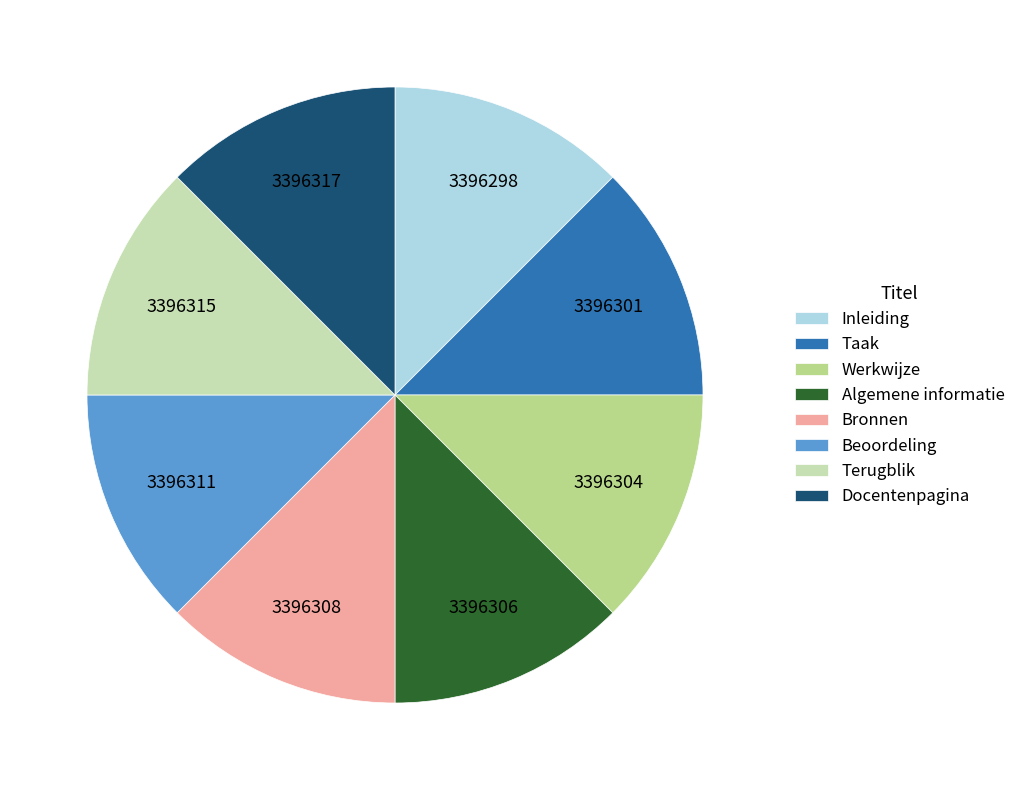

Is the sum of Bronnen and Inleiding greater than half?

No